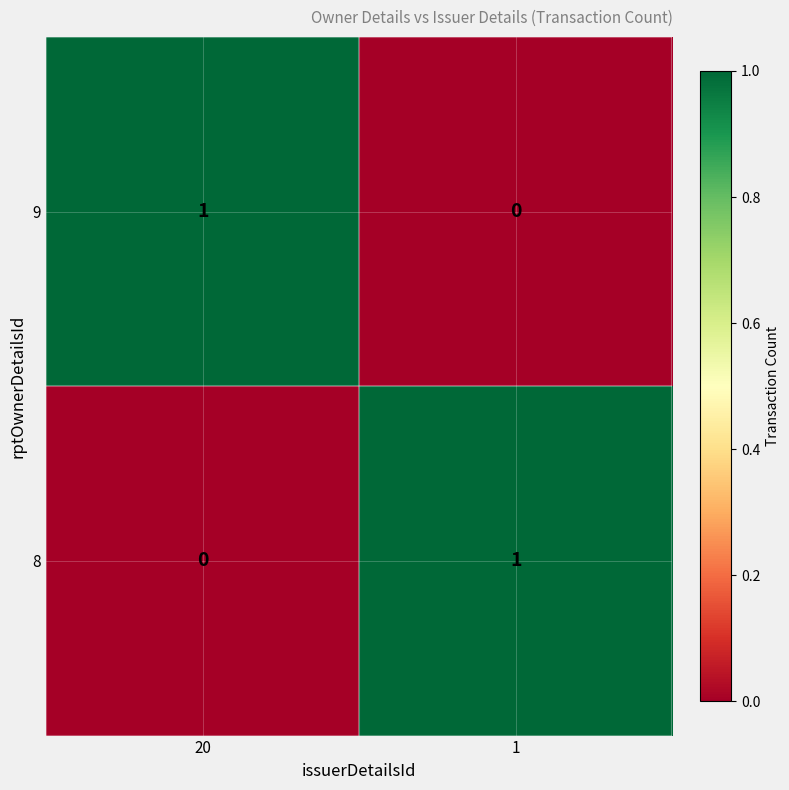

The 9 series shows 1 at 20. True or false?

True